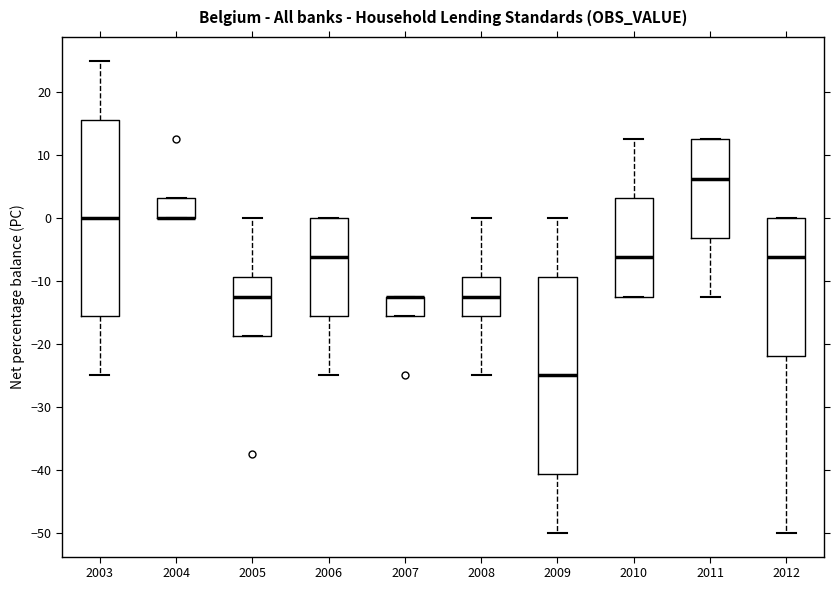

Where is the lower edge of the box at x = 2007 on the y-axis? The values are not printed on the chart, so give them approximately, as read against the axis.

-16